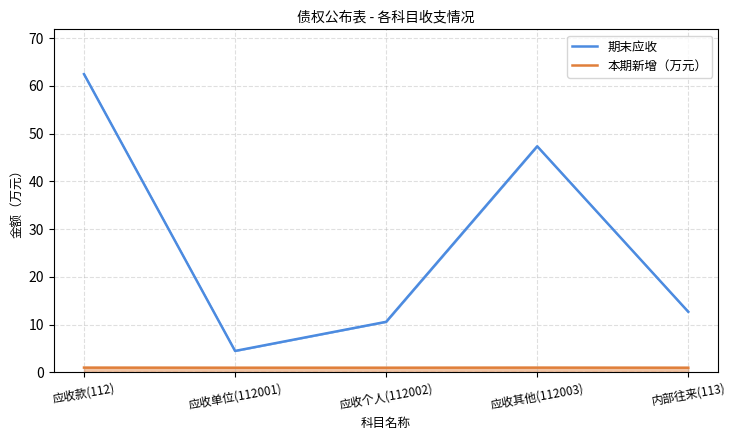

What is the difference between the highest and lowest values at 应收个人(112002)?

9.6